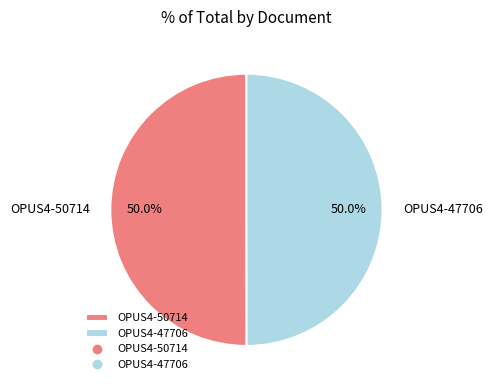

To the nearest percent, what portion does OPUS4-47706 represent?

50%